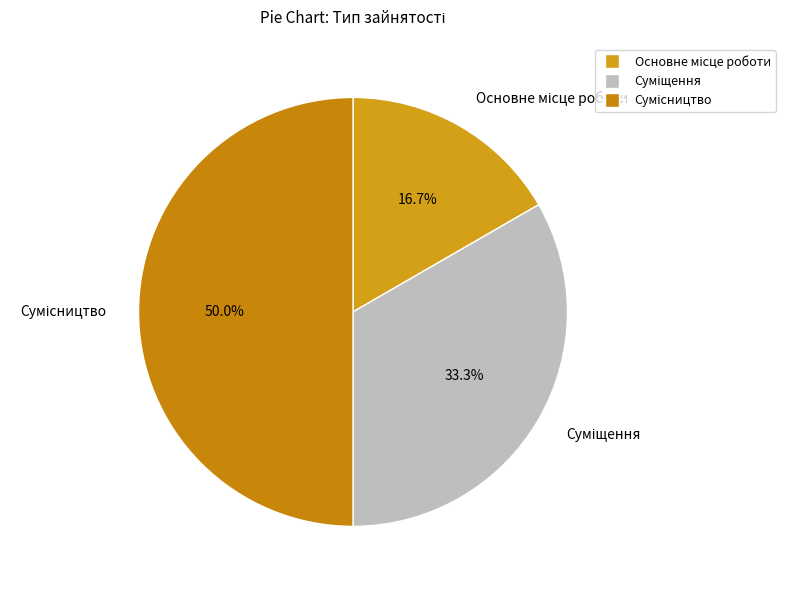

The Основне місце роботи slice represents 17% of the pie. True or false?

True